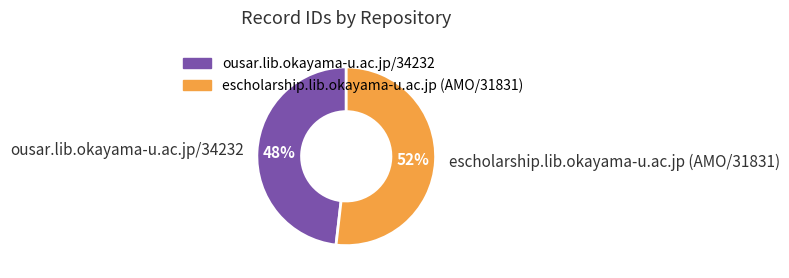

True or false: escholarship.lib.okayama-u.ac.jp (AMO/31831) accounts for 52% of the total.

True